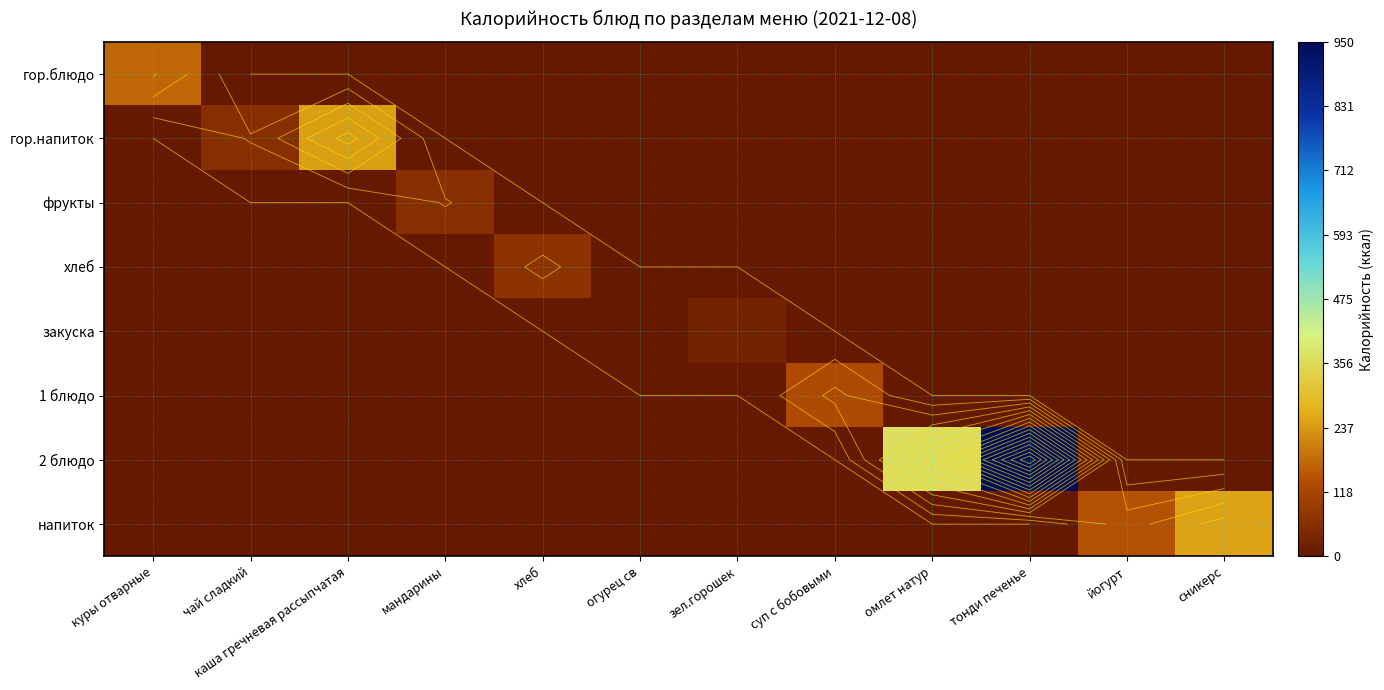

What is the average value of the напиток series?

32.7